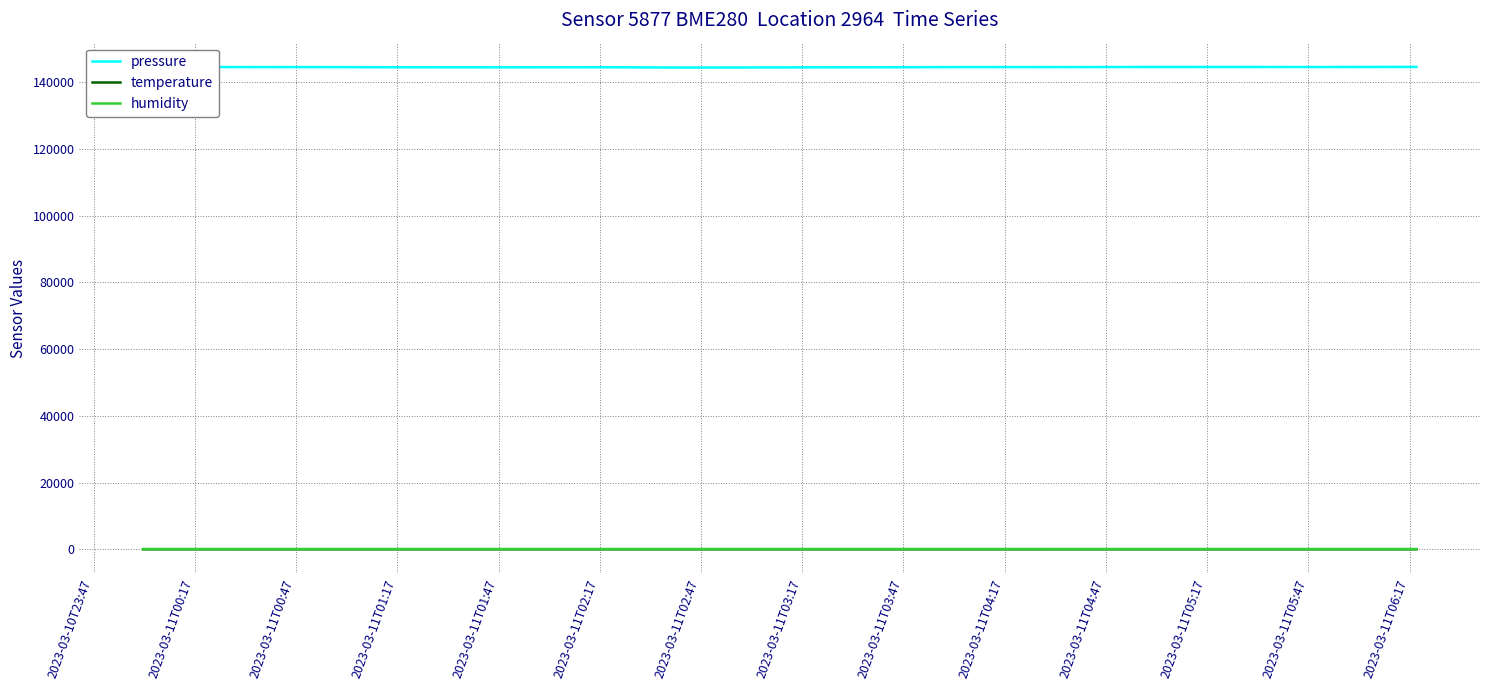

Which series changed the most between 2023-03-11T01:17 and 2023-03-11T03:47?

pressure